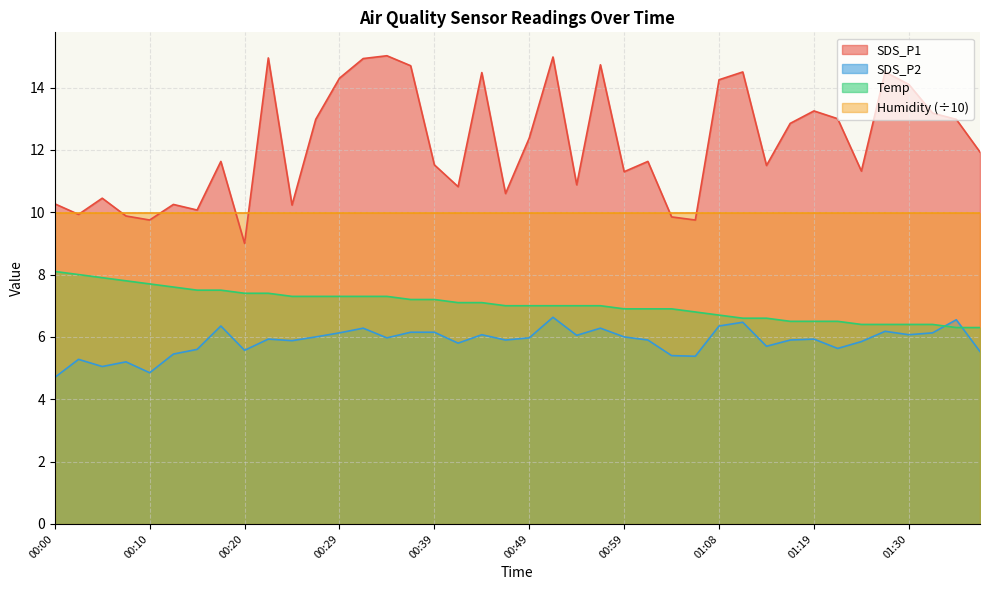

What is the sum of the SDS_P2 values at 00:20 and 00:03?

10.9